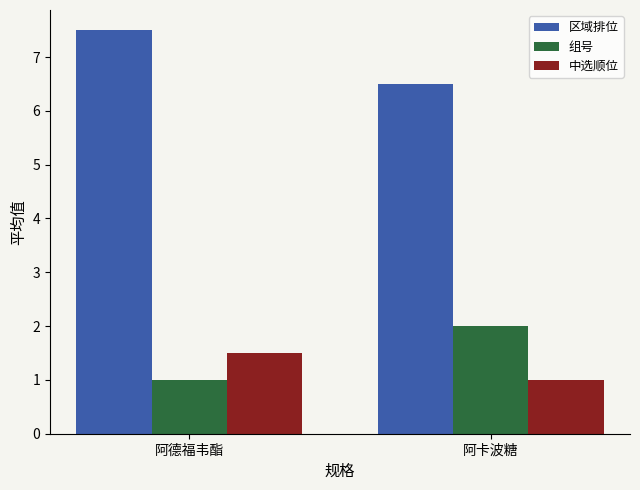

True or false: 组号 has a value of 0.8 at 阿卡波糖.

False